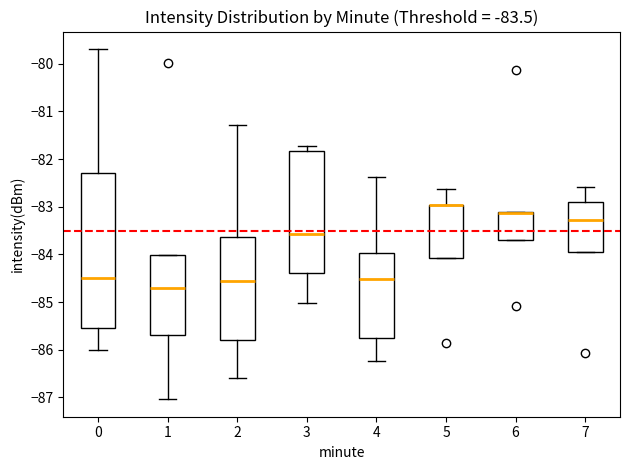

Comparing the boxes themselves (not the whiskers), which one is the tallest?

0